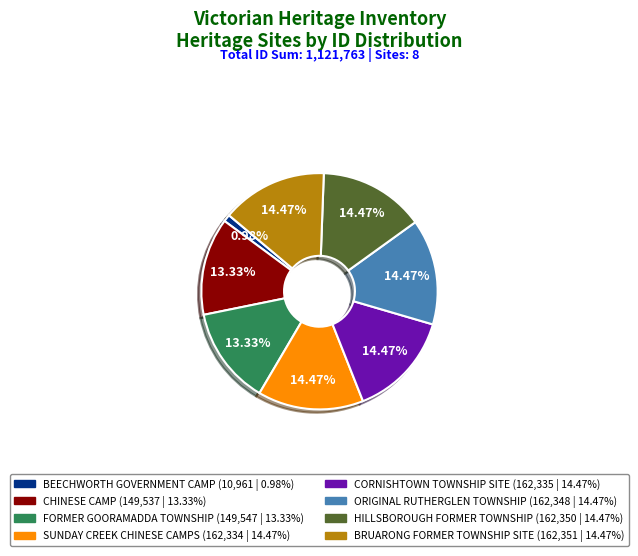

How many slices are in this pie chart?

8